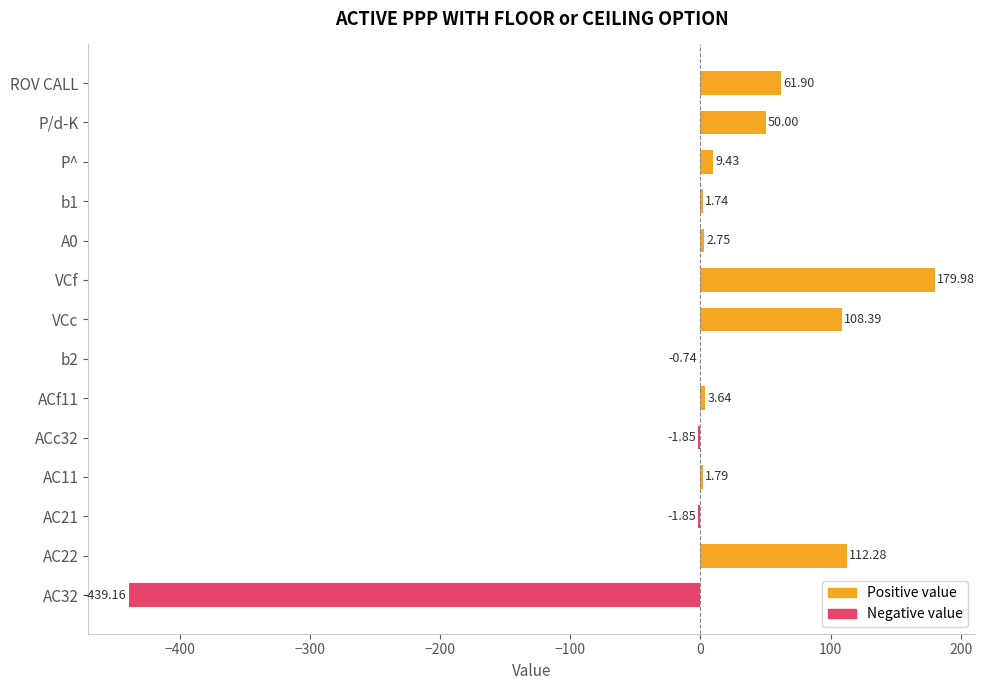

Rank the series at ACf11 from lowest to highest value.

Negative value, Positive value